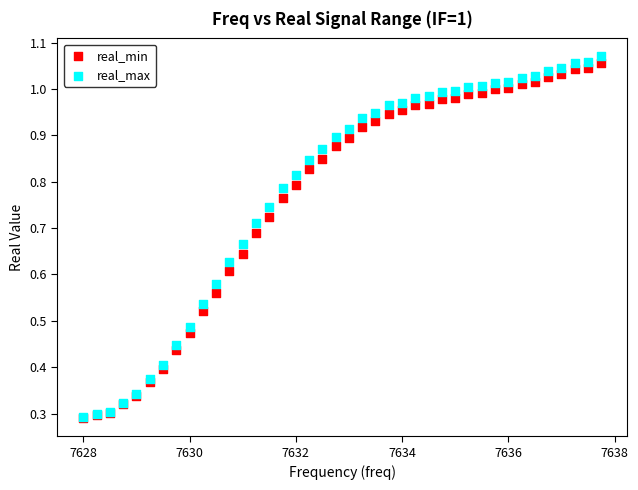

Which series reaches the maximum Y coordinate?

real_max